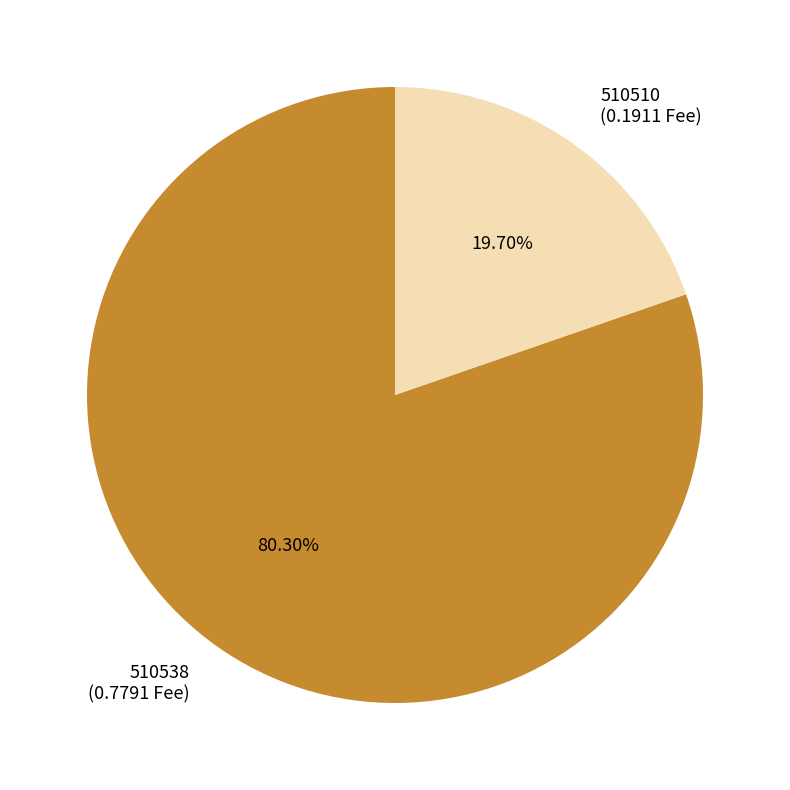

To the nearest percent, what is the average slice percentage?

50%